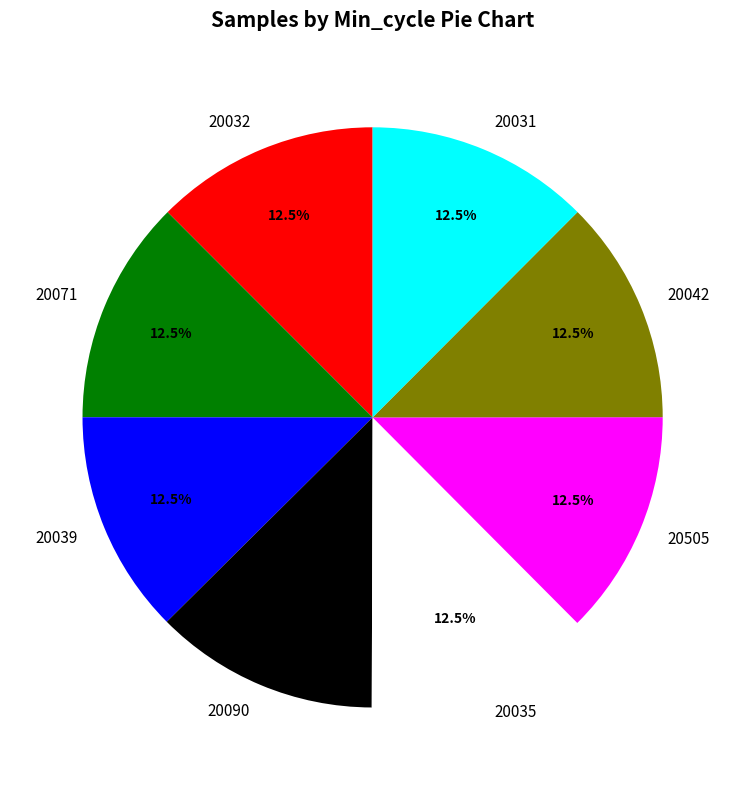

Does any single category account for the majority?

No